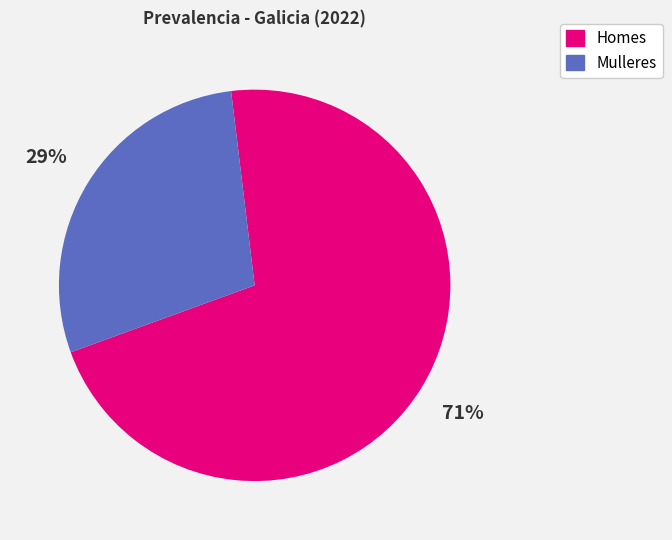

Is there any slice that represents more than half of the pie?

Yes